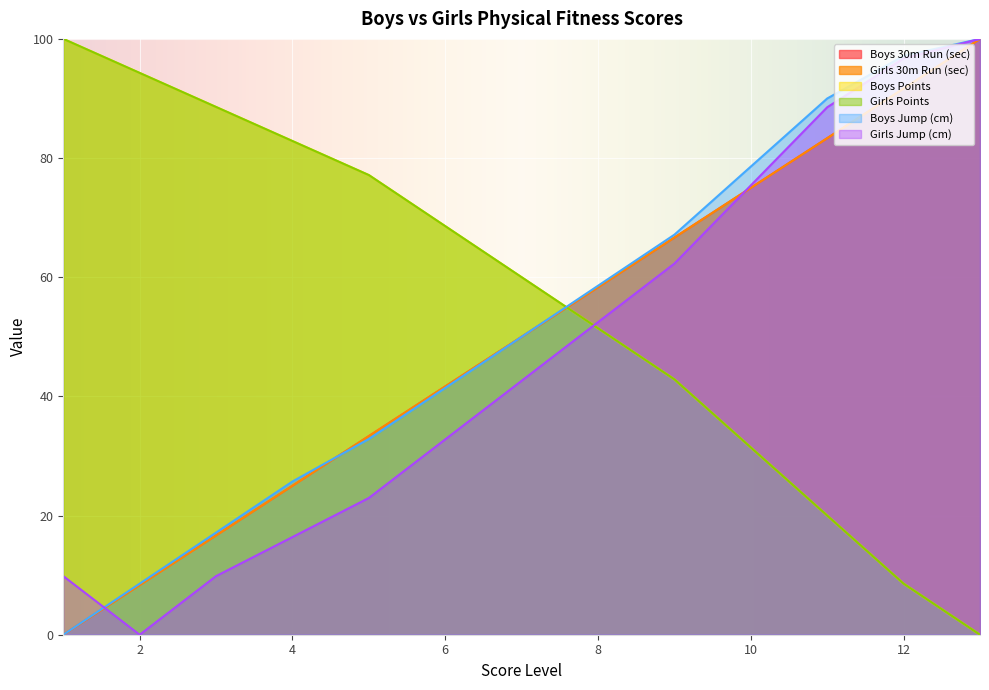

What value does the Boys Jump (cm) series have at 2?

8.6